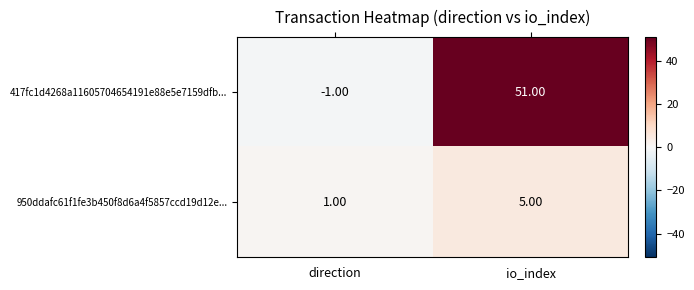

What is the difference between the maximum and minimum values in the 417fc1d4268a11605704654191e88e5e7159dfb... series?

52